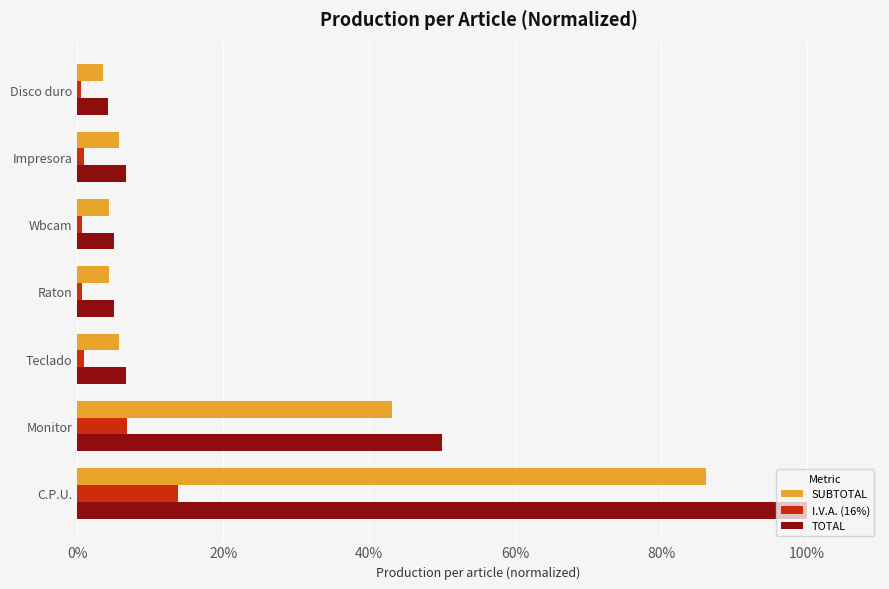

The SUBTOTAL series shows 43.1 at Monitor. True or false?

True